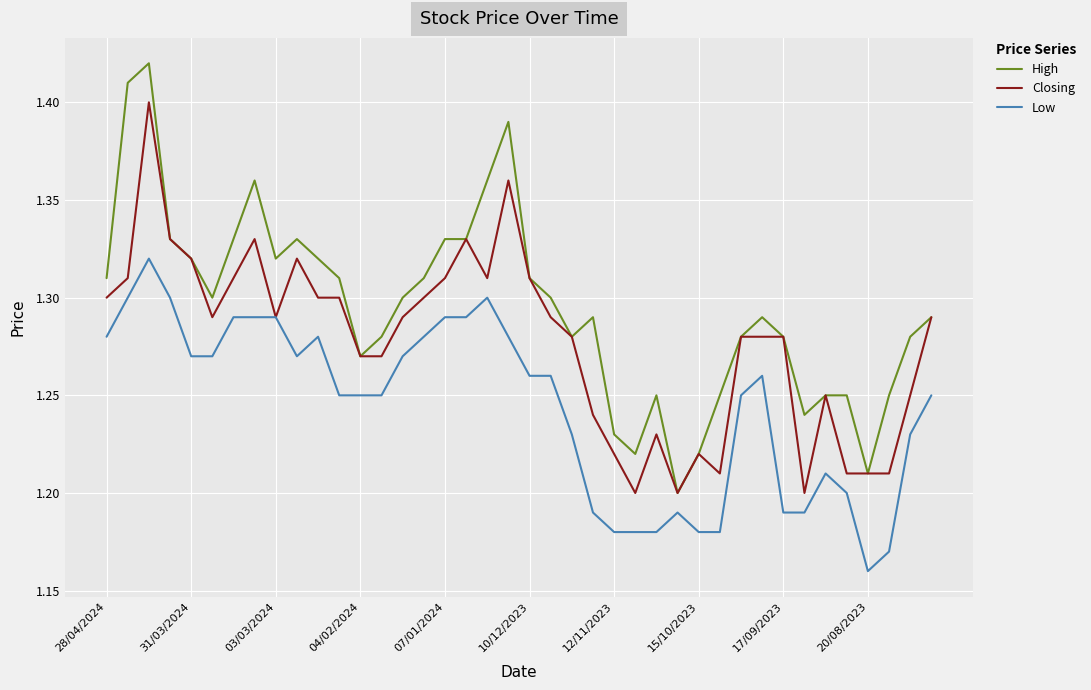

True or false: Low and High cross at least once.

False